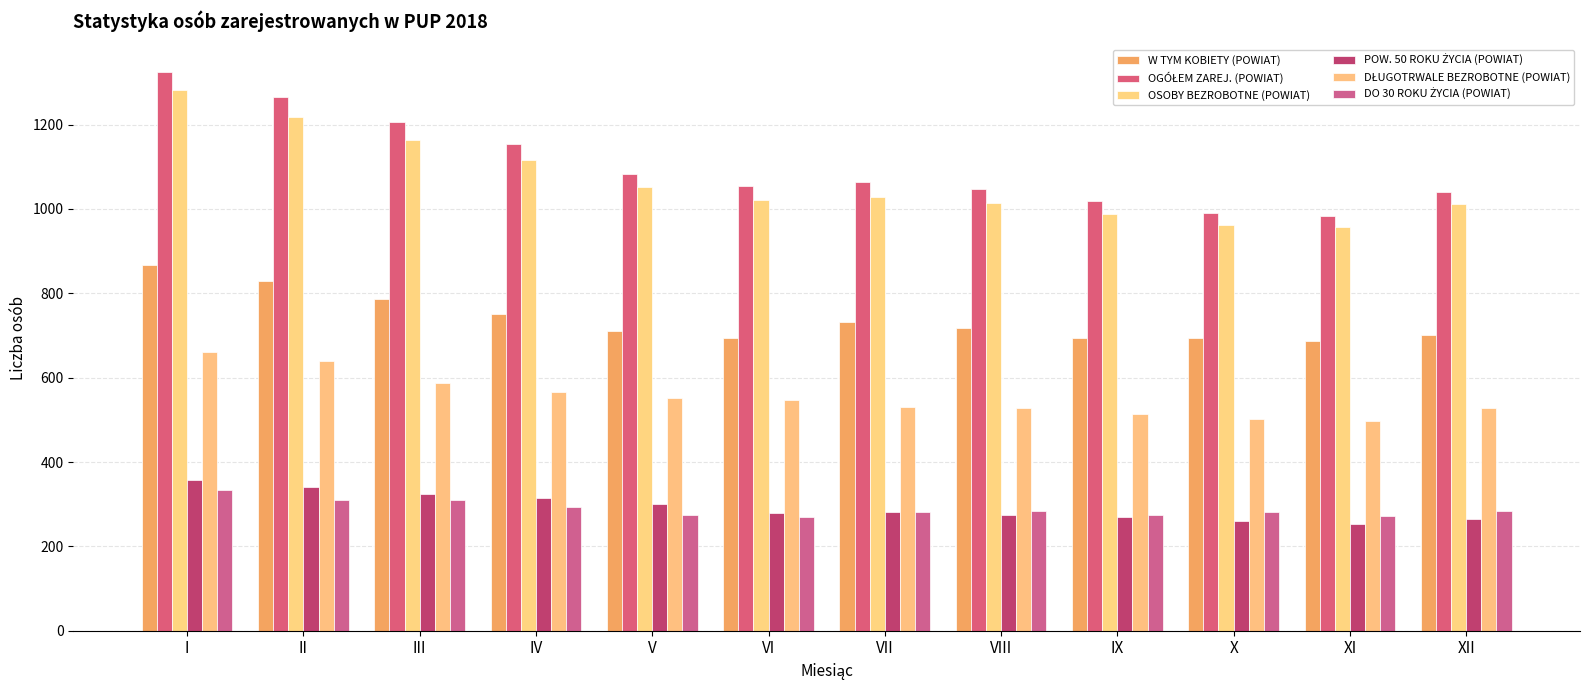

What is the difference between the W TYM KOBIETY (POWIAT) values at VIII and VII?

13